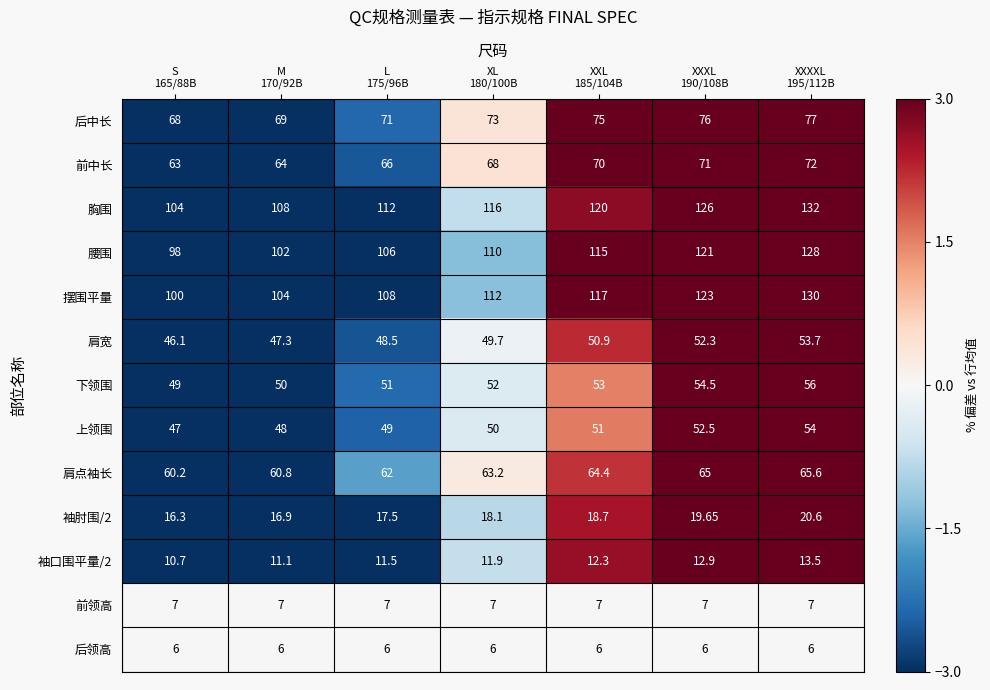

Rank the series at S
165/88B from lowest to highest value.

后领高, 前领高, 袖口围平量/2, 袖肘围/2, 肩宽, 上领围, 下领围, 肩点袖长, 前中长, 后中长, 腰围, 摆围平量, 胸围